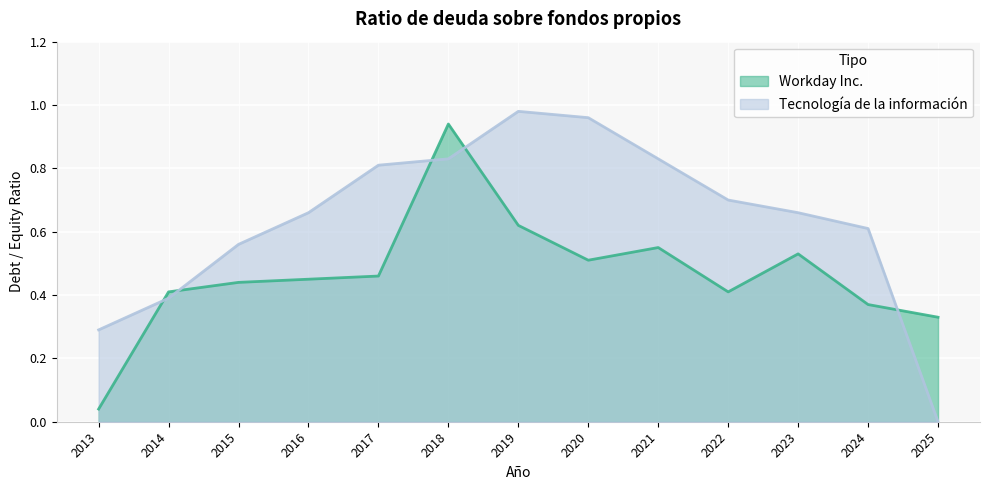

Which series changed the most between 2021 and 2022?

Workday Inc.